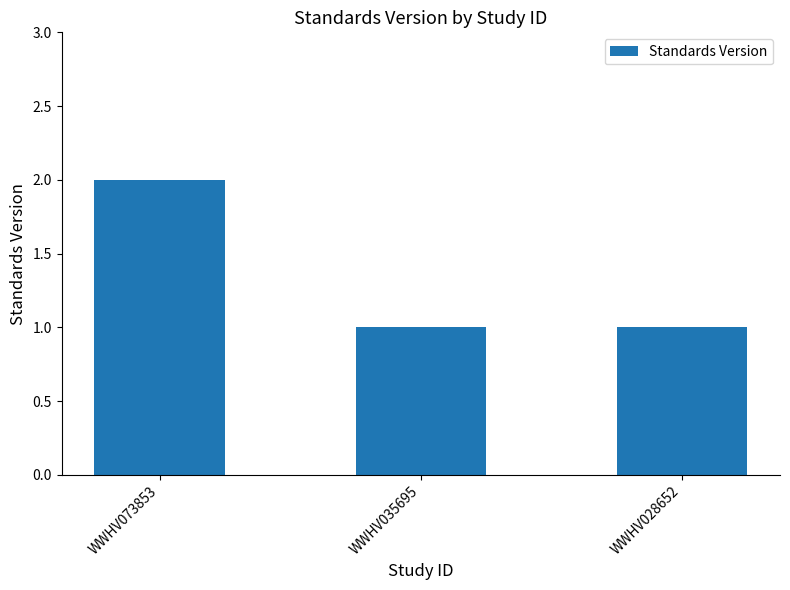

Does the chart contain any negative values?

No